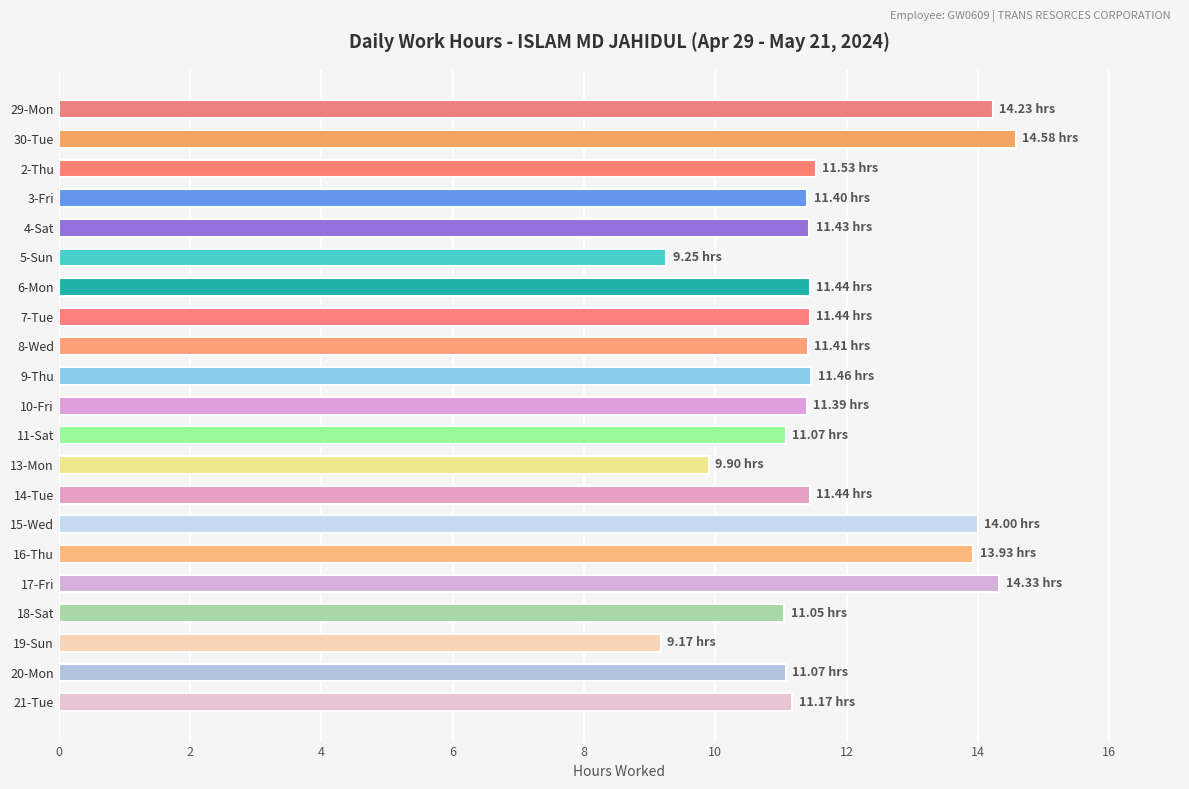

What is the average value?

11.7